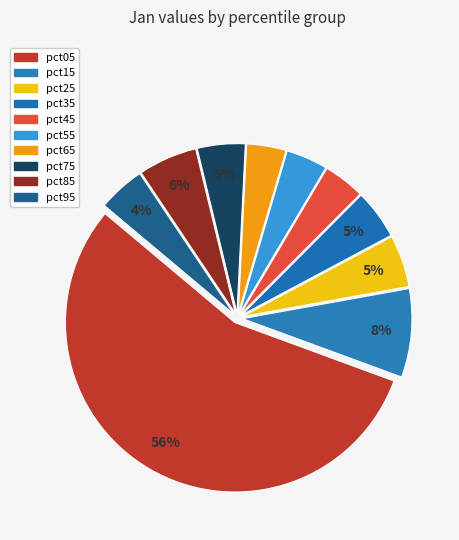

Is the sum of pct75 and pct35 greater than half?

No